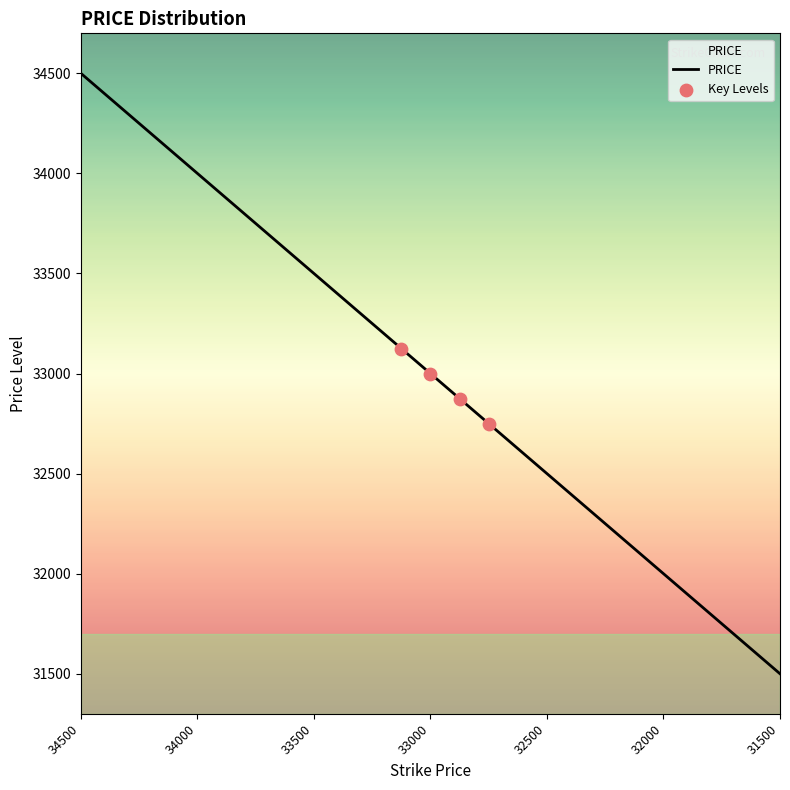

What is the difference between the maximum and minimum values?

3000